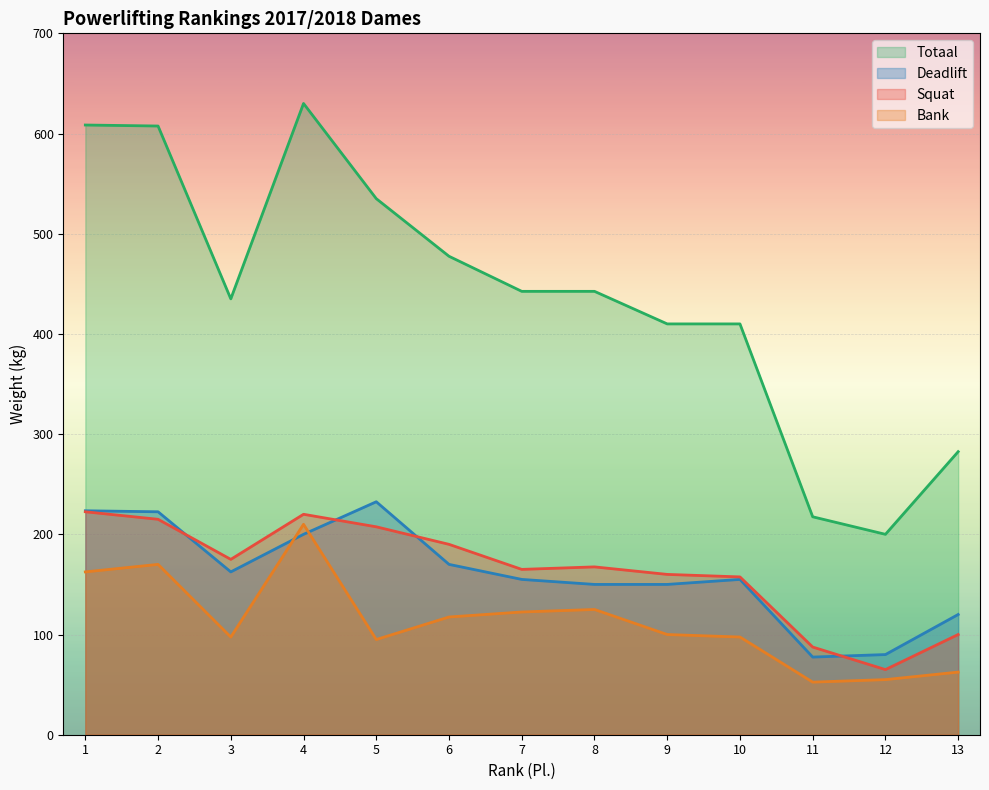

List the series in order of their peak value, highest first.

Totaal, Deadlift, Squat, Bank